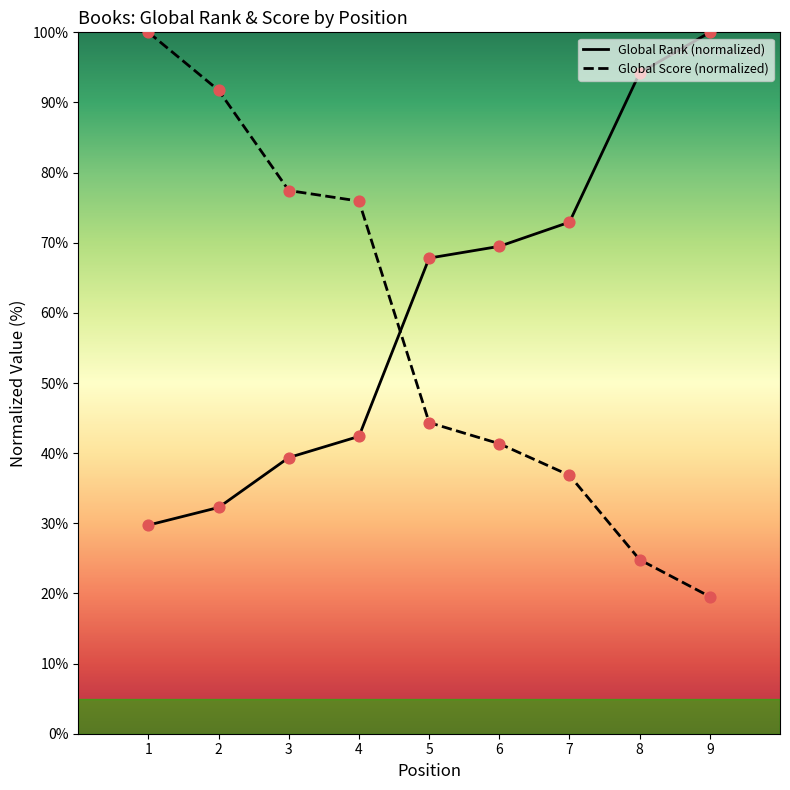

What is the total value across all series at 8?

119.0